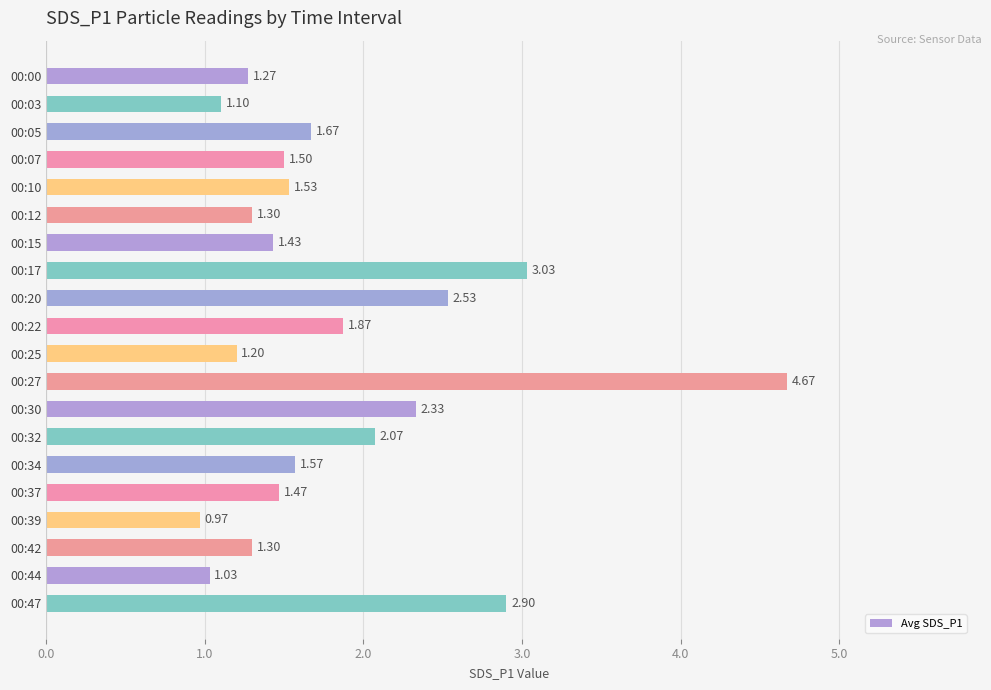

What is the sum of all values?

36.7